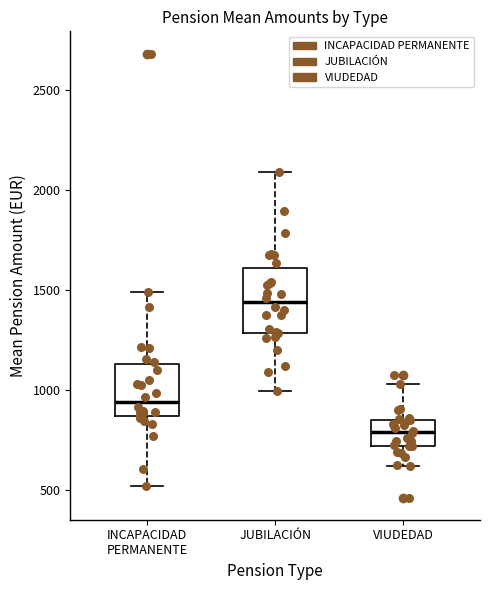

Reading left to right, read every box against the y-axis: the position of its median line, the range the box covers, and the ends of its whiskers. The values are not printed on the chart, so give them approximately, as read against the axis.

INCAPACIDAD PERMANENTE: median 950, box 850 to 1150, whiskers 500 to 1500
JUBILACIÓN: median 1450, box 1300 to 1600, whiskers 1000 to 2100
VIUDEDAD: median 800, box 700 to 850, whiskers 600 to 1050